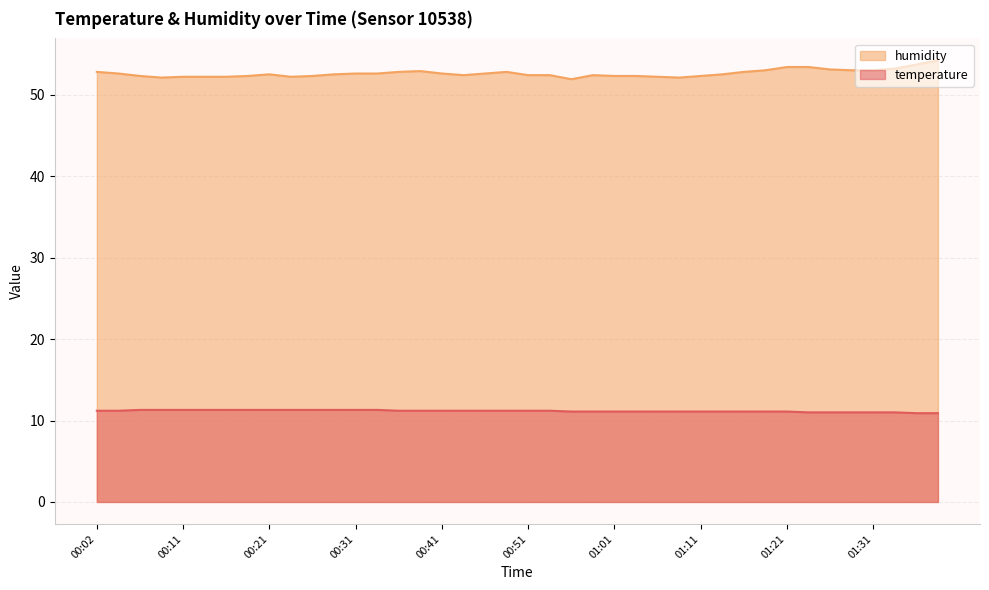

Is it true that humidity equals 29.6 at 01:11?

False